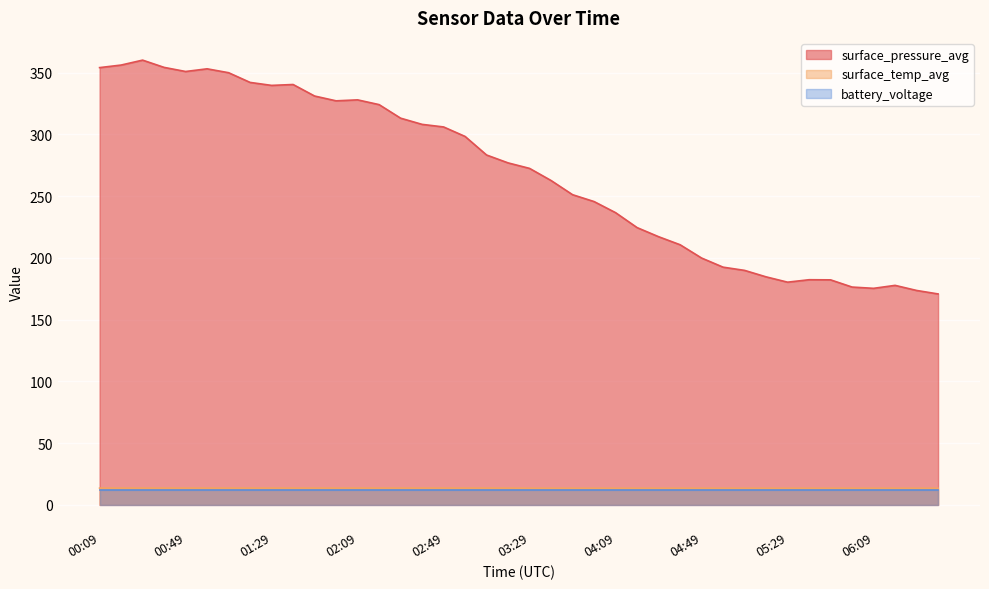

List the labels in order of surface_temp_avg value, smallest first.

05:59, 03:29, 03:39, 03:49, 03:59, 04:09, 04:19, 04:29, 04:39, 04:49, 04:59, 05:09, 05:19, 05:29, 05:39, 05:49, 06:09, 06:19, 06:29, 06:39, 03:19, 01:59, 00:09, 00:19, 00:29, 00:39, 00:49, 00:59, 01:09, 01:19, 01:29, 01:39, 01:49, 02:09, 02:19, 02:29, 02:39, 02:49, 02:59, 03:09